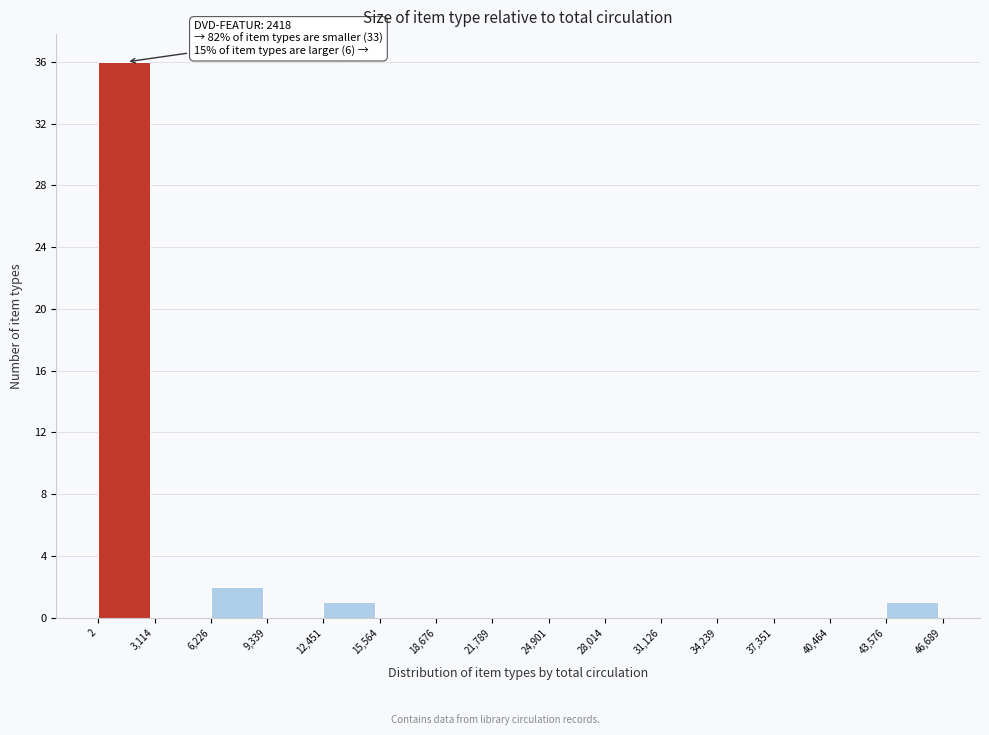

Which range on the x-axis has the tallest bar?

2 to 3,114